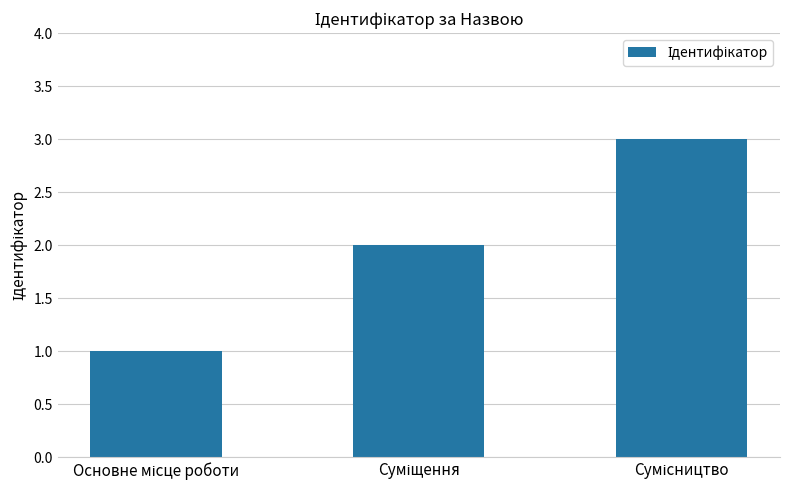

What is the maximum value shown in the chart?

3